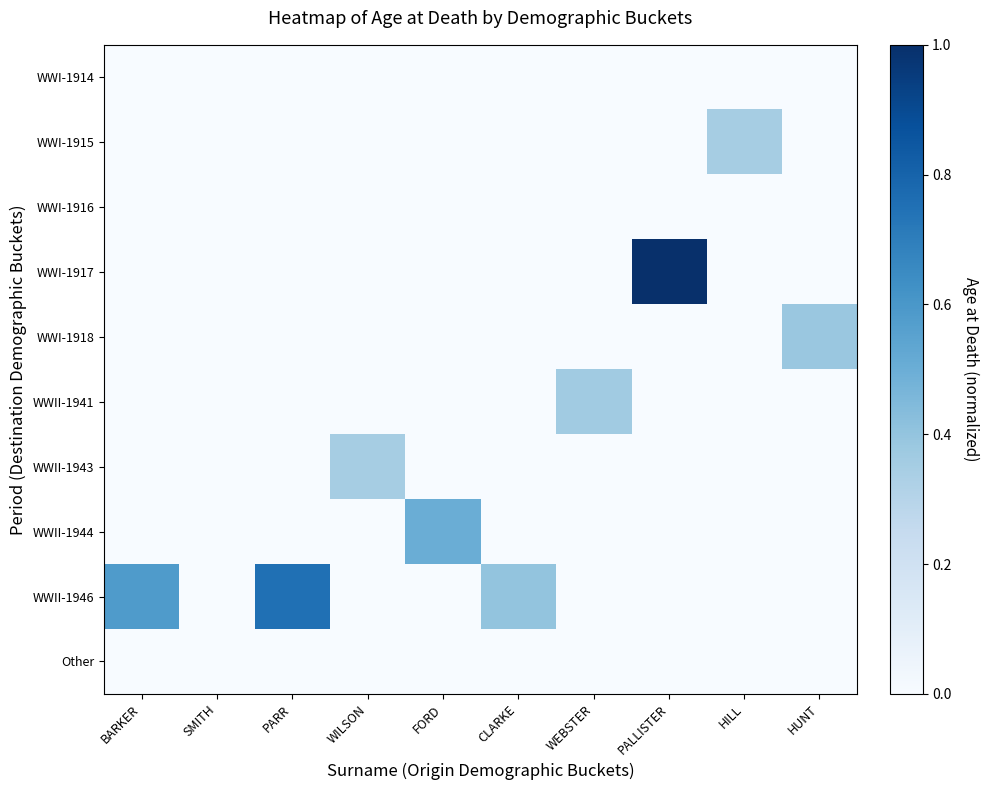

What is the spread (max minus min) of values at HILL?

0.3